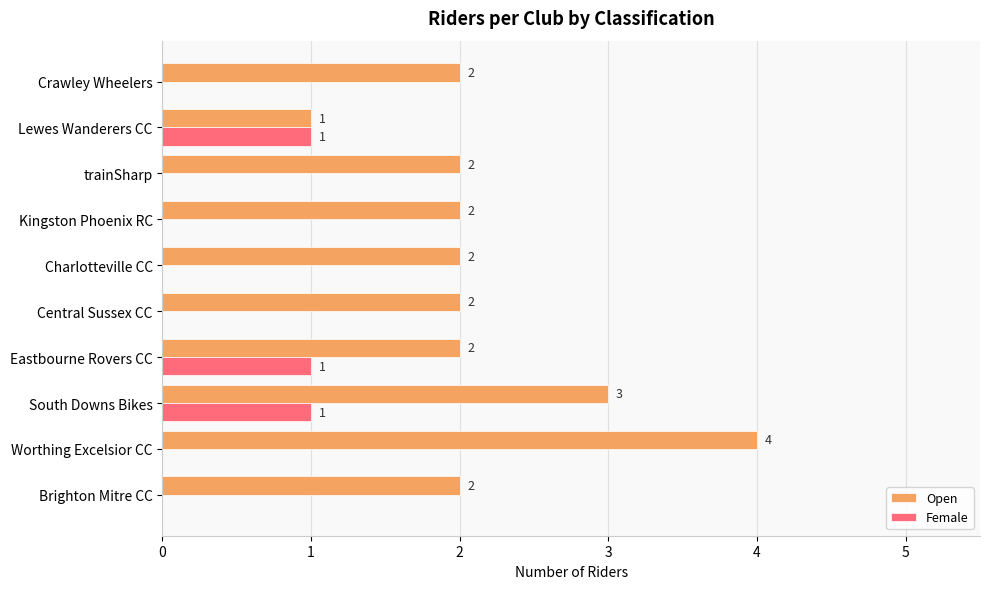

Which series has the largest total across all categories?

Open